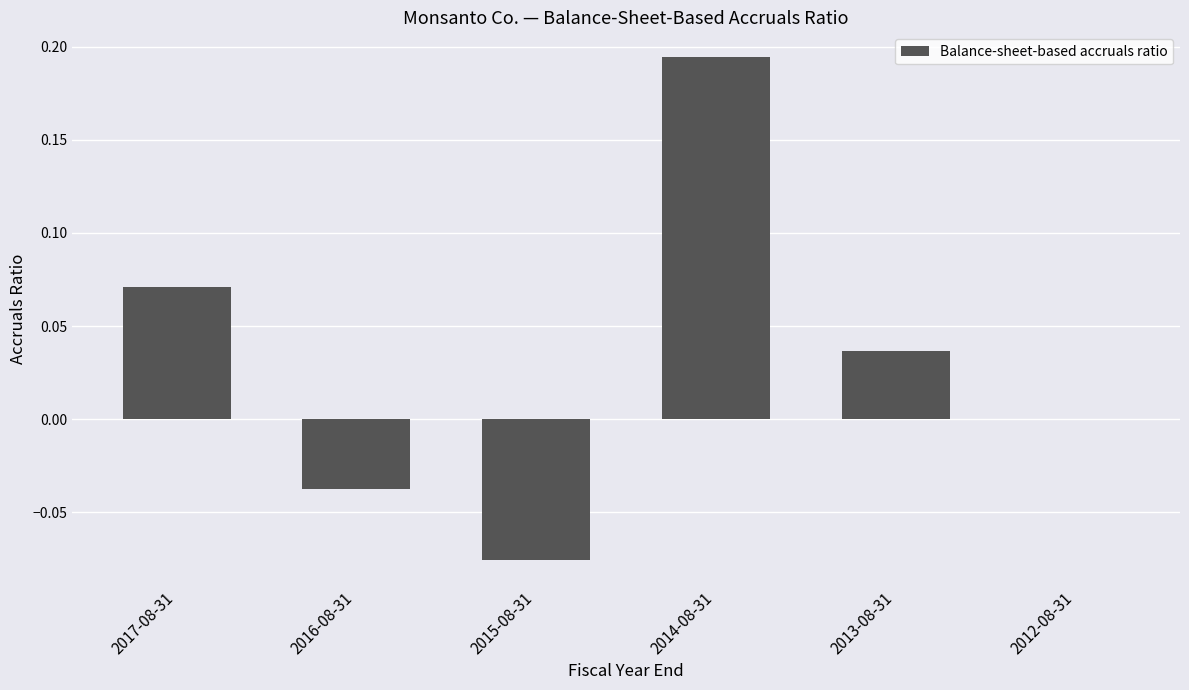

How many values are between 0 and 1?

4